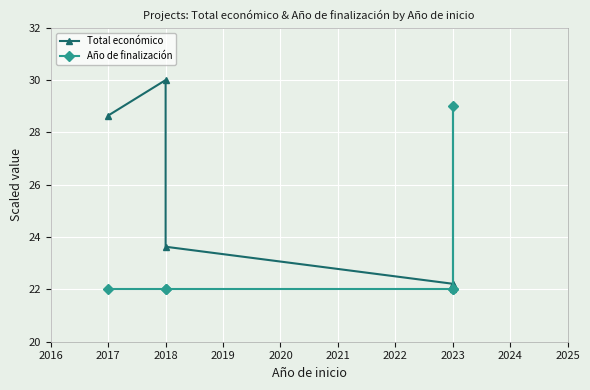

The Total económico series shows 34.7 at 2023. True or false?

False